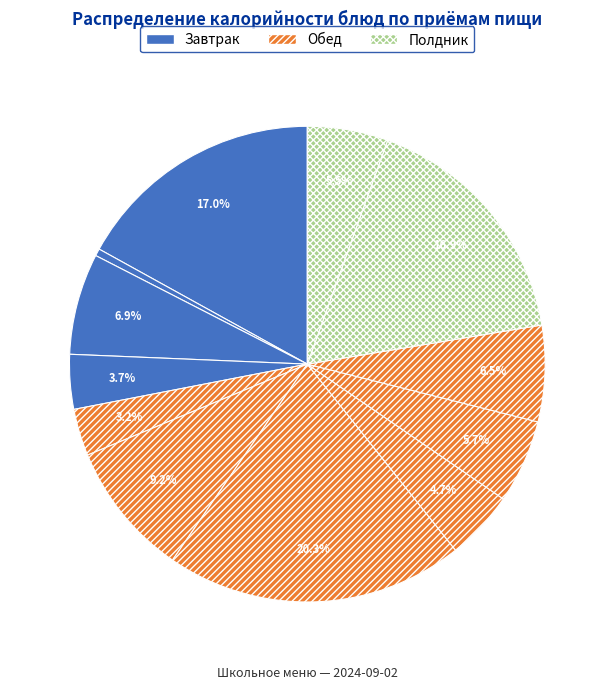

To the nearest percent, what is the difference between the largest and smallest slice percentages?

20%